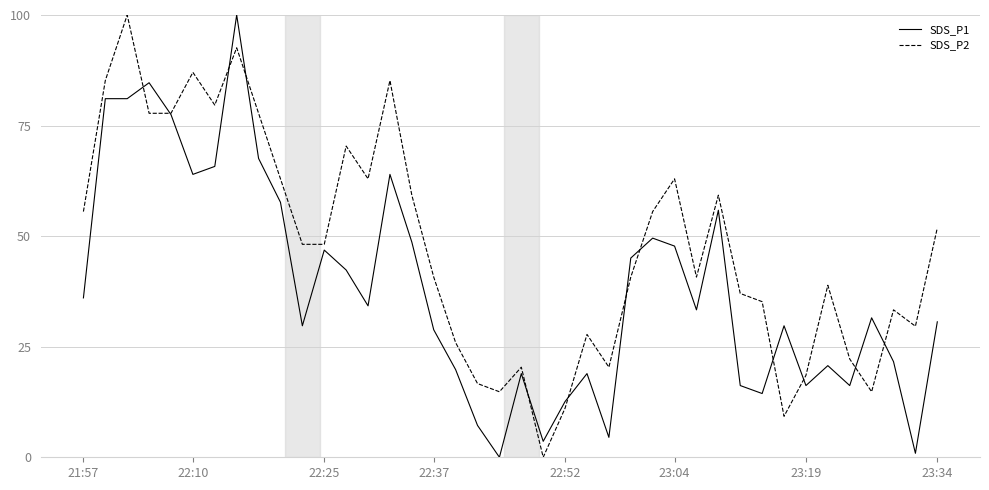

Reading left to right, list all the values displayed in this chart.

SDS_P1: 36.0	81.1	81.1	84.7	77.5	64.0	65.8	100.0	67.6	57.7	29.7	46.8	42.3	34.2	64.0	48.6	28.8	19.8	7.2	0.0	18.9	3.6	12.6	18.9	4.5	45.0	49.5	47.7	33.3	55.9	16.2	14.4	29.7	16.2	20.7	16.2	31.5	21.6	0.9	30.6
SDS_P2: 55.6	85.2	100.0	77.8	77.8	87.0	79.6	92.6	77.8	63.0	48.1	48.1	70.4	63.0	85.2	59.3	40.7	25.9	16.7	14.8	20.4	0.0	11.1	27.8	20.4	40.7	55.6	63.0	40.7	59.3	37.0	35.2	9.3	18.5	38.9	22.2	14.8	33.3	29.6	51.9